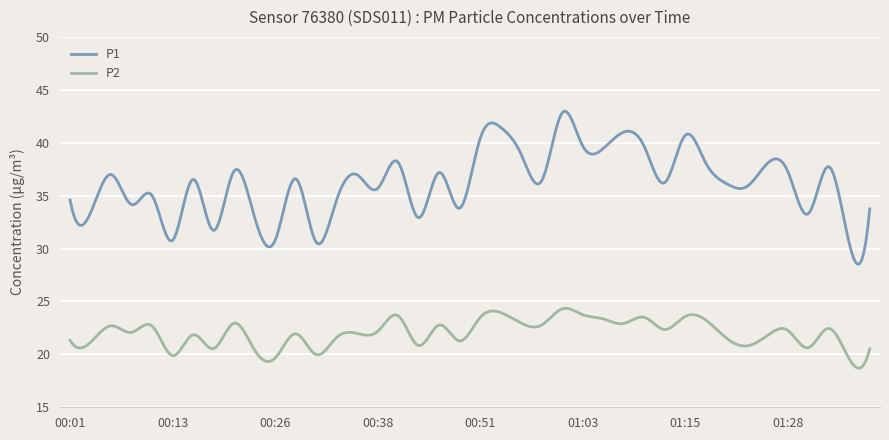

What is the maximum value shown in the chart?

43.0